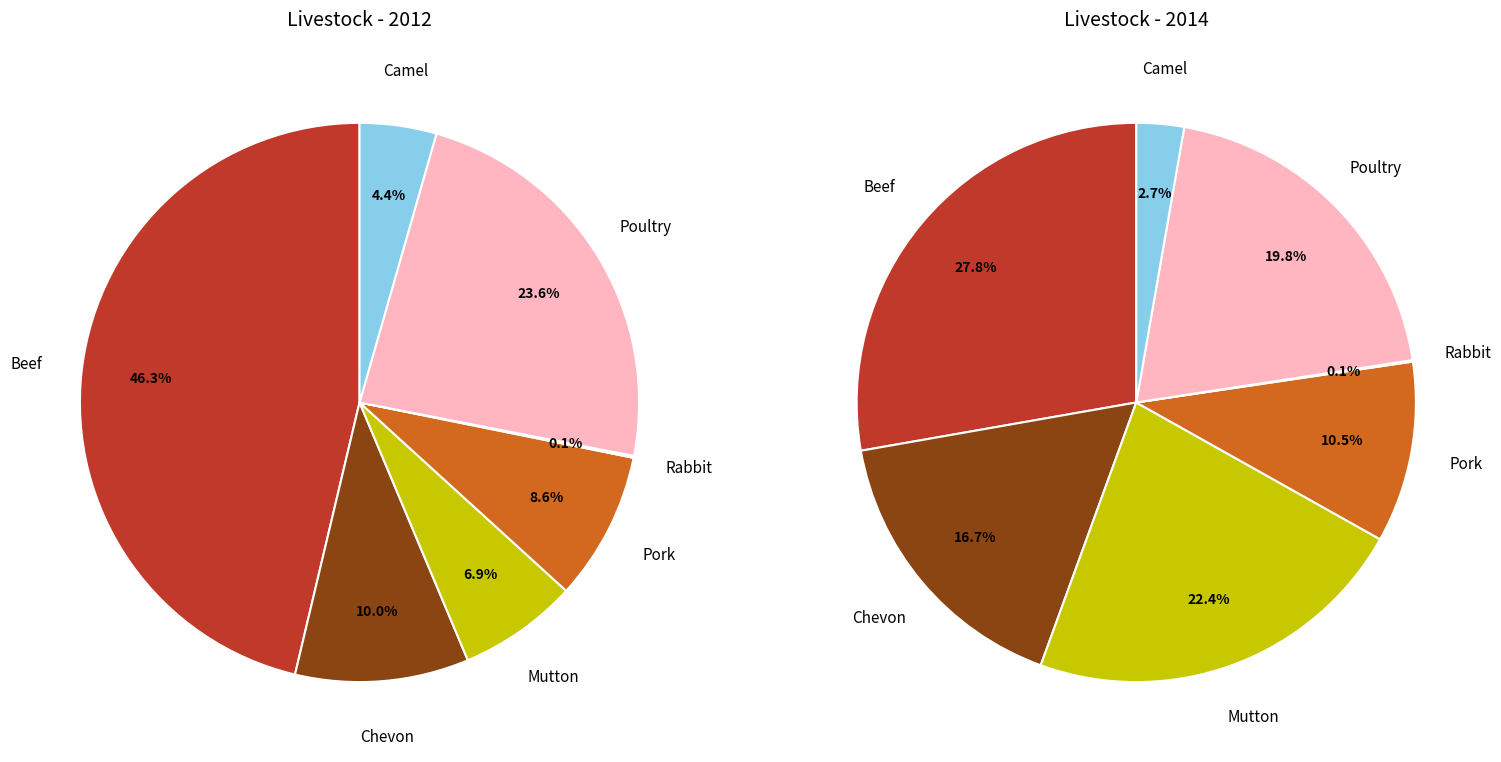

What is the largest slice in the pie chart?

Beef